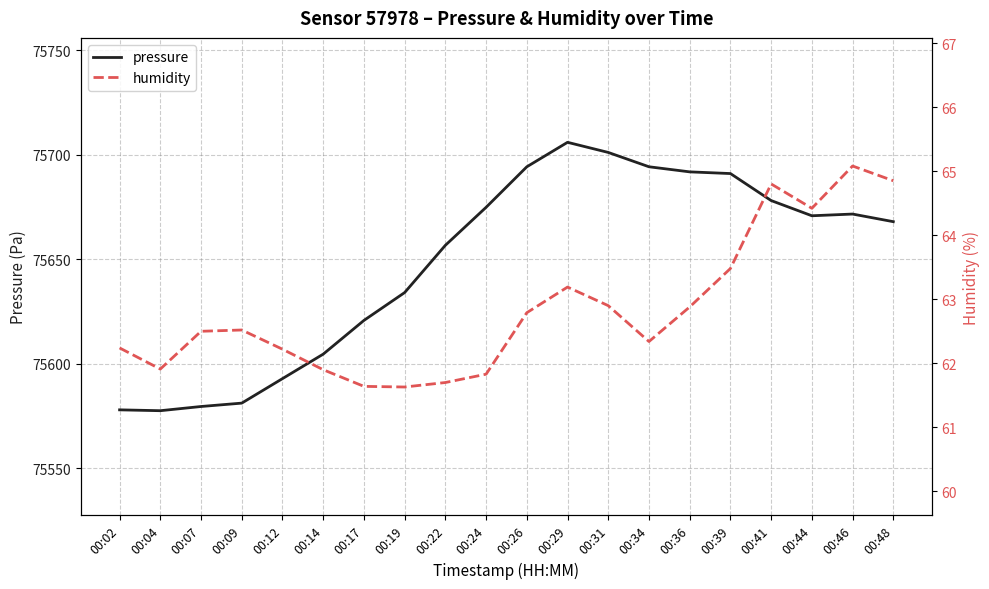

Reading left to right, extract all data points from this chart.

pressure: 00:02=75577.9	00:04=75577.5	00:07=75579.5	00:09=75581.1	00:12=75592.8	00:14=75604.6	00:17=75620.7	00:19=75634.0	00:22=75656.7	00:24=75674.9	00:26=75694.3	00:29=75706.0	00:31=75701.1	00:34=75694.3	00:36=75691.8	00:39=75691.0	00:41=75678.1	00:44=75670.8	00:46=75671.6	00:48=75668.0
humidity: 00:02=62.2	00:04=61.9	00:07=62.5	00:09=62.5	00:12=62.2	00:14=61.9	00:17=61.6	00:19=61.6	00:22=61.7	00:24=61.8	00:26=62.8	00:29=63.2	00:31=62.9	00:34=62.3	00:36=62.9	00:39=63.5	00:41=64.8	00:44=64.4	00:46=65.1	00:48=64.8